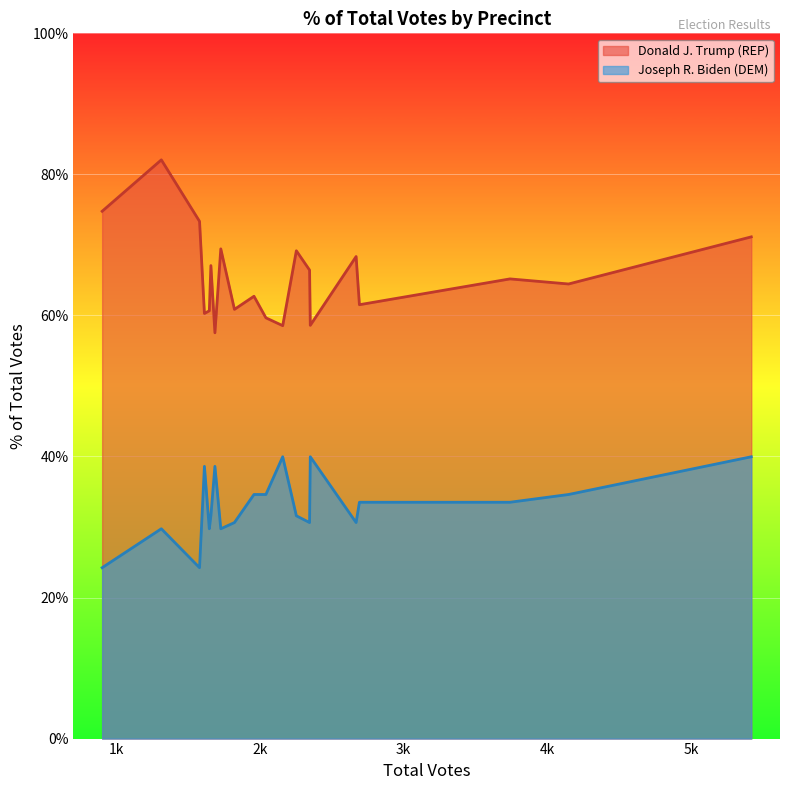

What is the label of the 19th point from the right?

1012